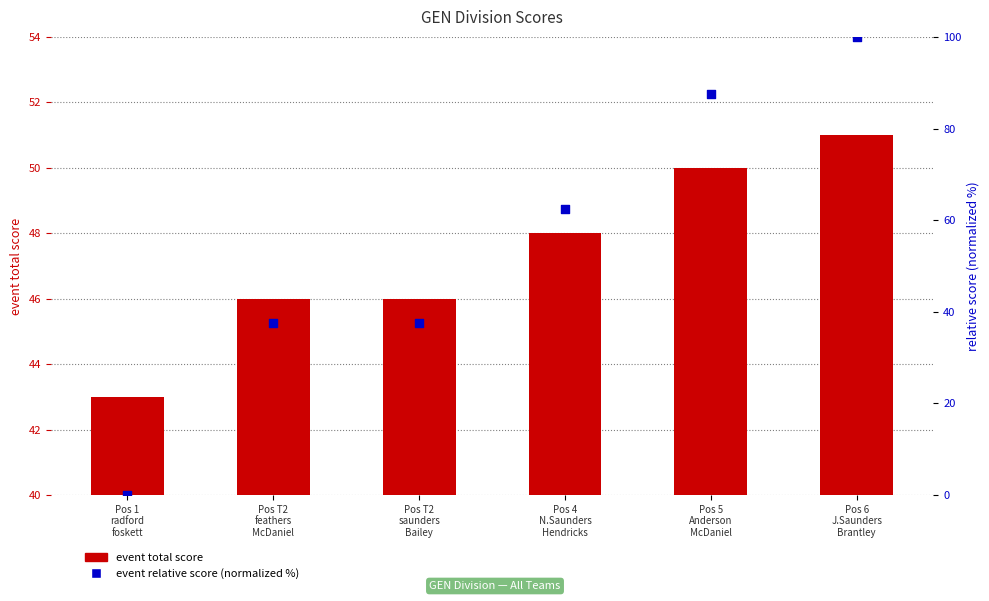

At how many categories does at least one series exceed 33?

6